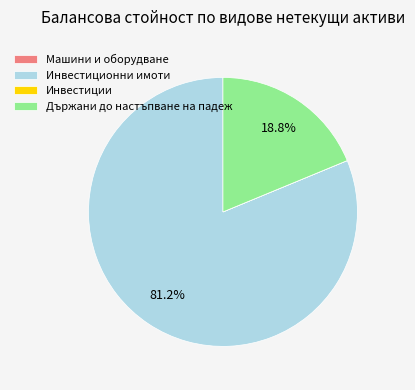

What is the largest slice in the pie chart?

Инвестиционни имоти